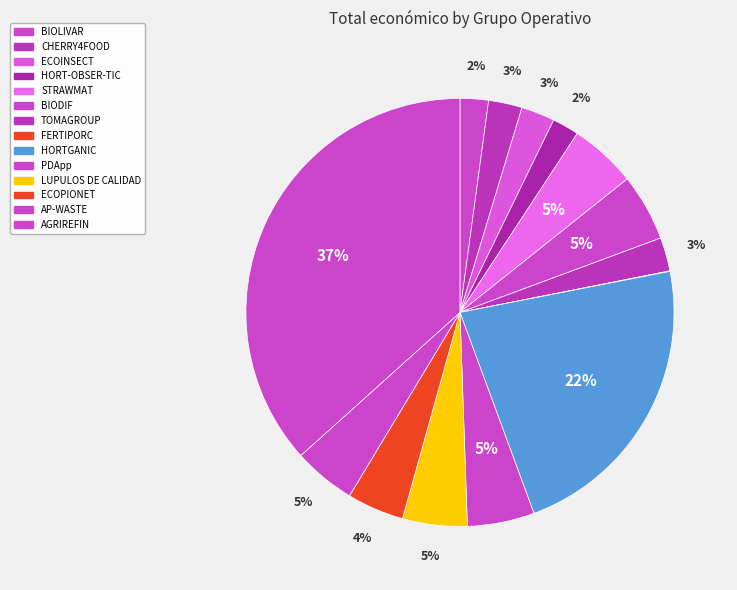

To the nearest percent, what is the combined percentage of HORTGANIC and PDApp?

28%